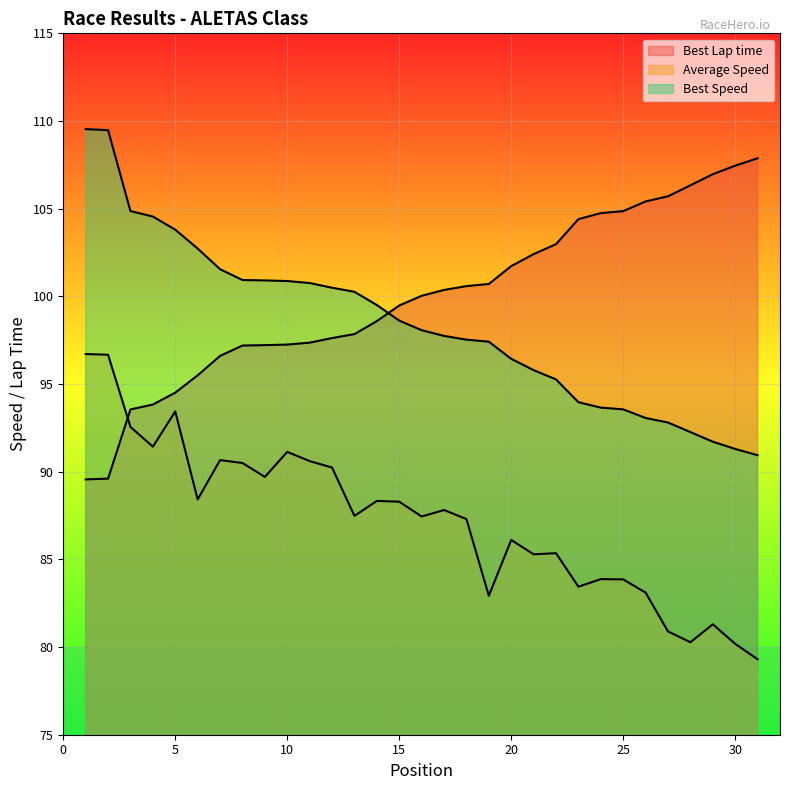

At 16, list the series in order from smallest to largest.

Average Speed, Best Speed, Best Lap time